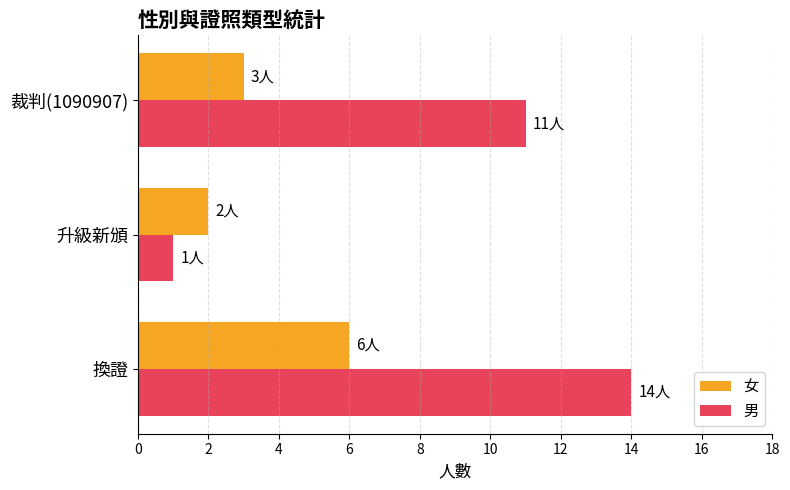

What is the minimum value shown in the chart?

1